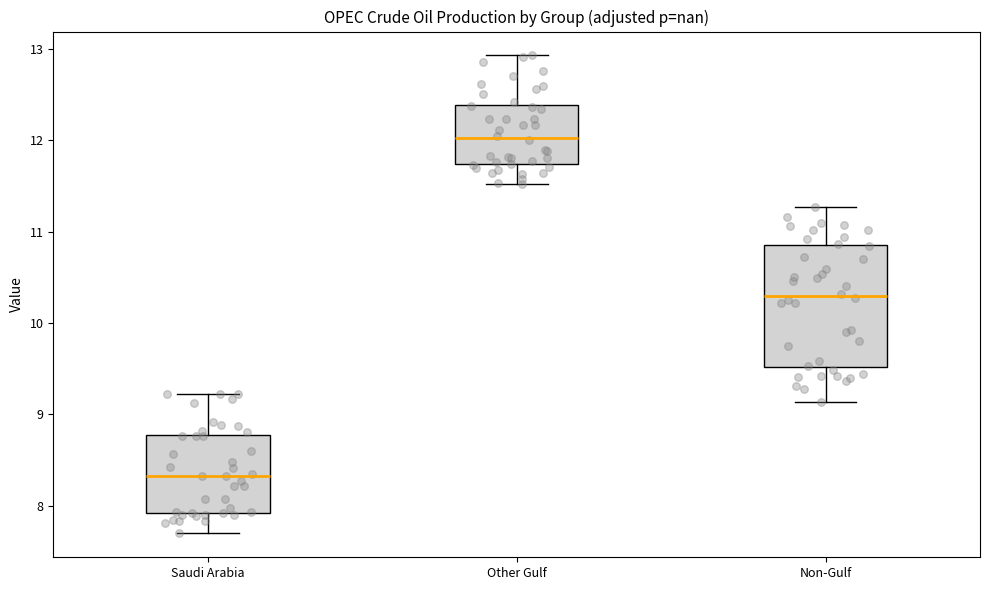

Reading left to right, transcribe this box plot: for each box, give where its median line is, the range the box spans, and where its two whiskers end, as read against the y-axis. The values are not printed on the chart, so give them approximately, as read against the axis.

Saudi Arabia: median 8.3, box 7.9 to 8.8, whiskers 7.7 to 9.2
Other Gulf: median 12.0, box 11.7 to 12.4, whiskers 11.5 to 12.9
Non-Gulf: median 10.3, box 9.5 to 10.8, whiskers 9.1 to 11.3